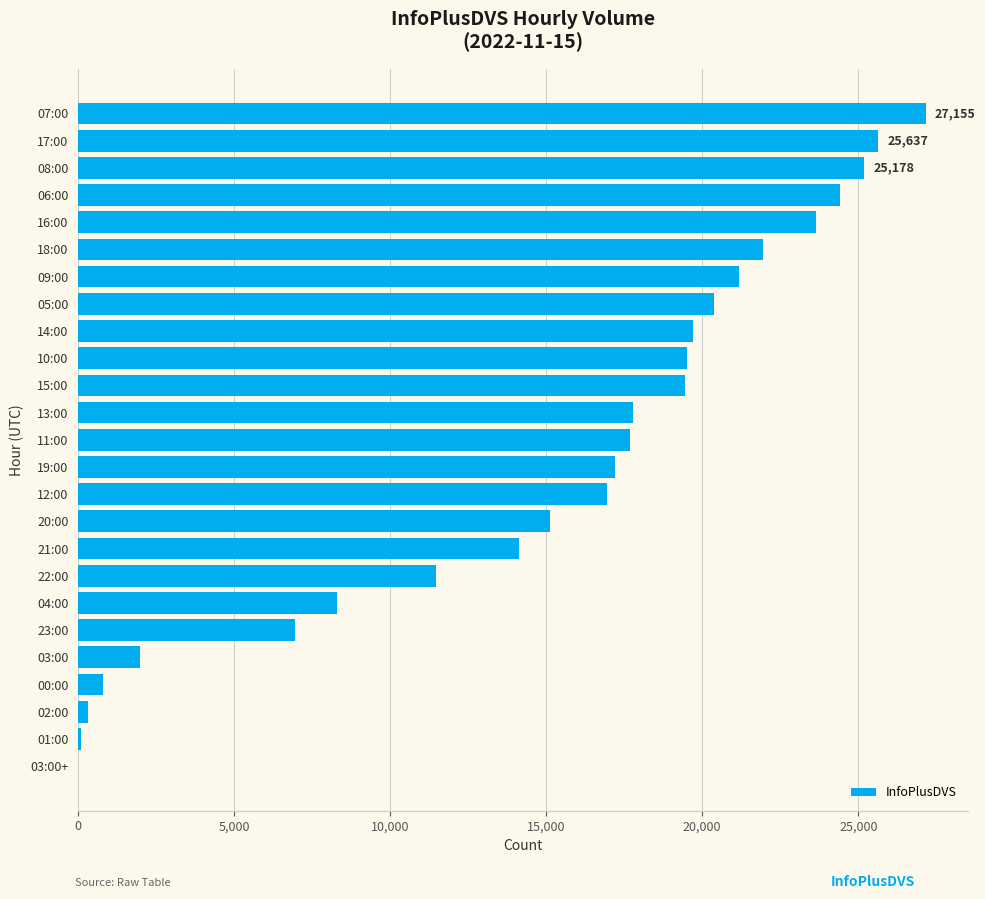

Between 07:00 and 09:00, which is larger?

07:00